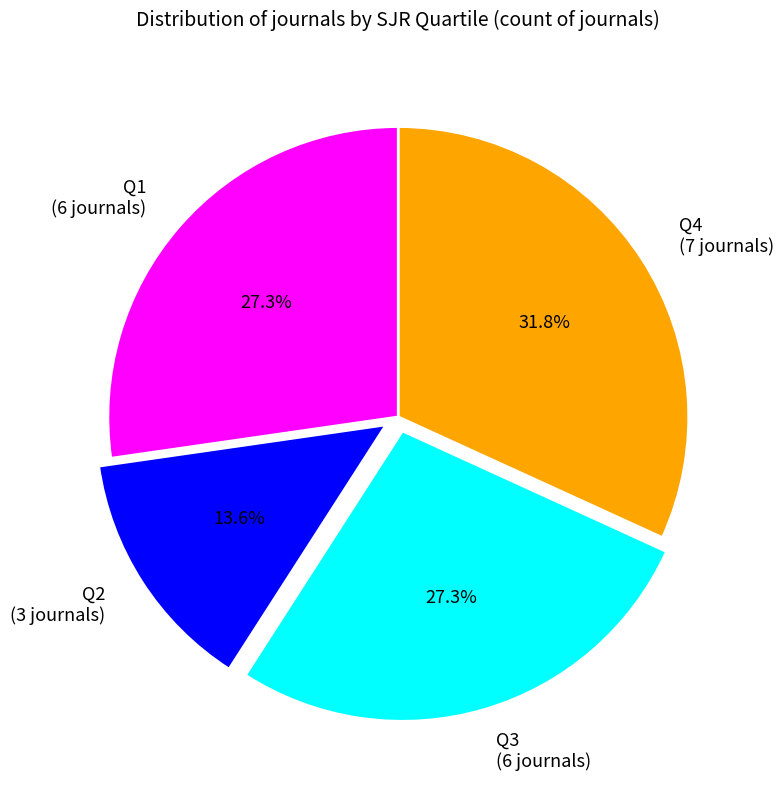

Which category has the biggest portion of the pie?

Q4